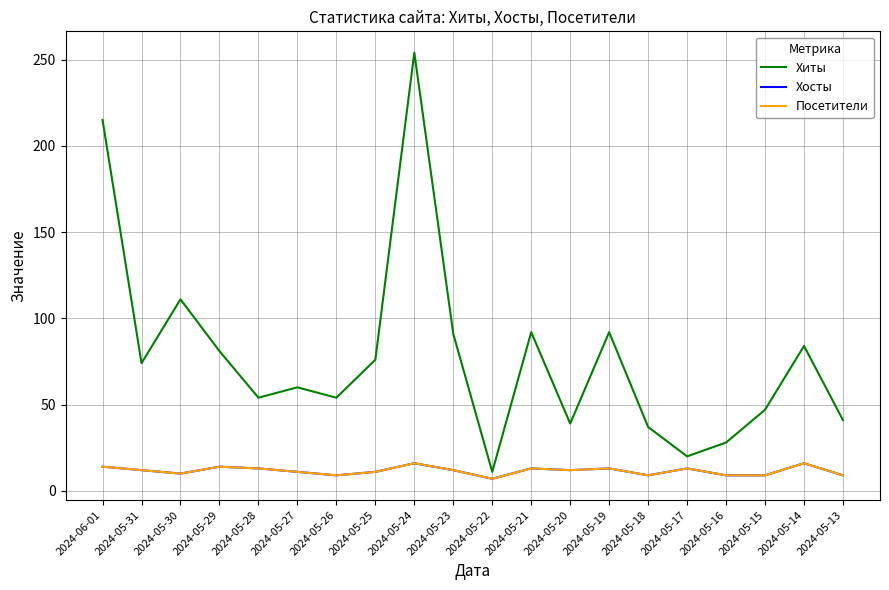

Which series has the widest spread of values?

Хиты